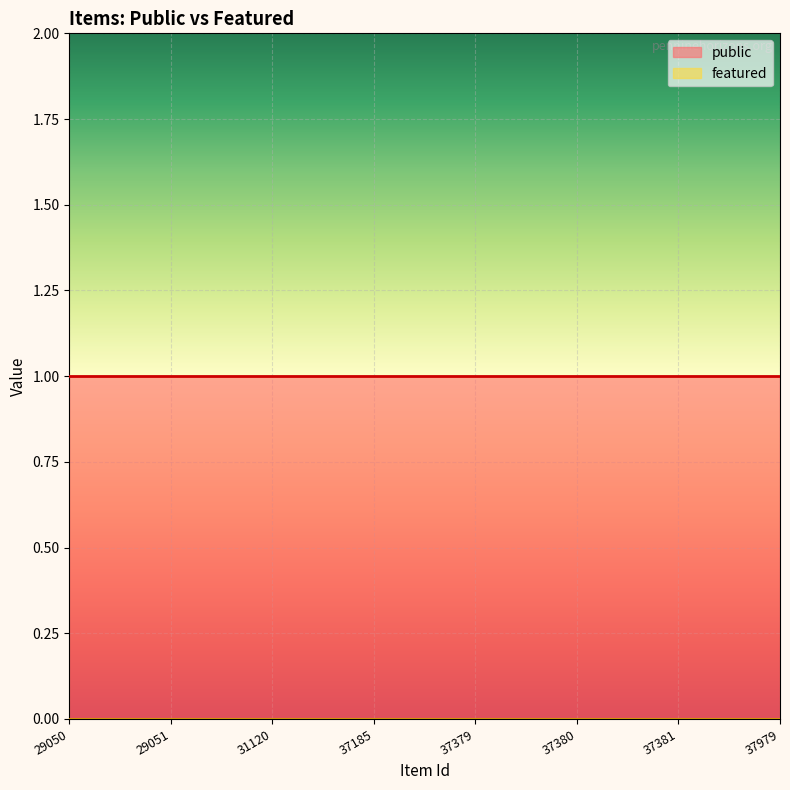

What is the sum of the public values at 31120 and 29051?

2